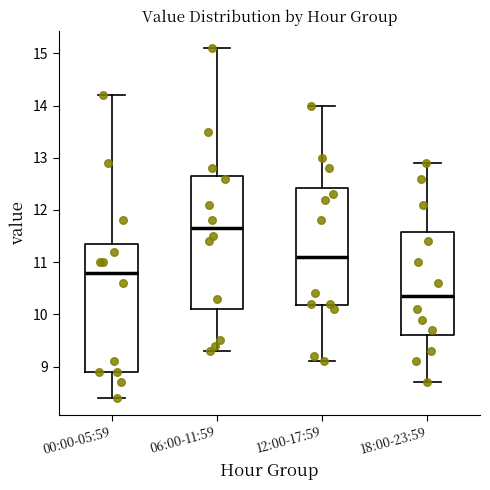

Reading left to right, read every box against the y-axis: the position of its median line, the range the box covers, and the ends of its whiskers. The values are not printed on the chart, so give them approximately, as read against the axis.

00:00-05:59: median 10.8, box 8.9 to 11.4, whiskers 8.4 to 14.2
06:00-11:59: median 11.7, box 10.1 to 12.7, whiskers 9.3 to 15.1
12:00-17:59: median 11.1, box 10.2 to 12.4, whiskers 9.1 to 14.0
18:00-23:59: median 10.4, box 9.6 to 11.6, whiskers 8.7 to 12.9